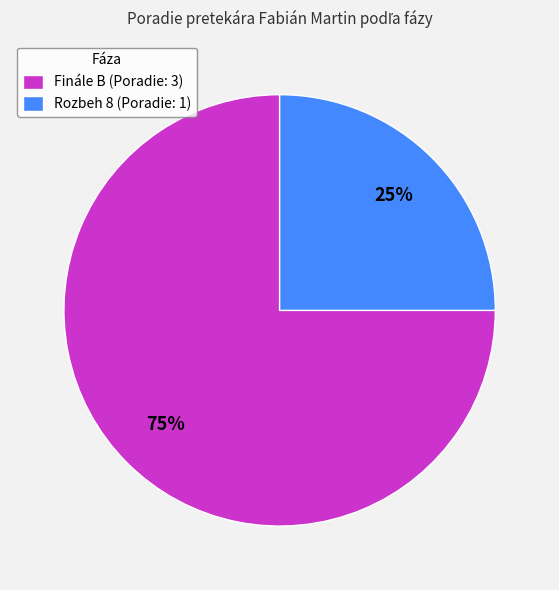

Is the sum of Finále B (Poradie: 3) and Rozbeh 8 (Poradie: 1) greater than half?

Yes